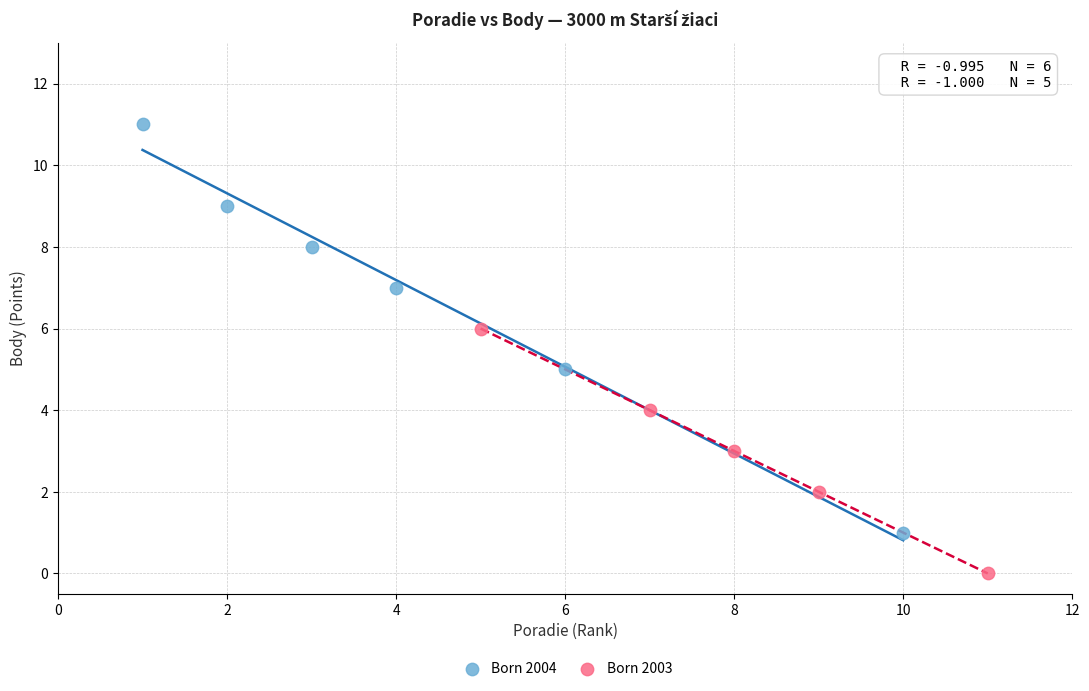

Which series contains the highest Y value?

Born 2004